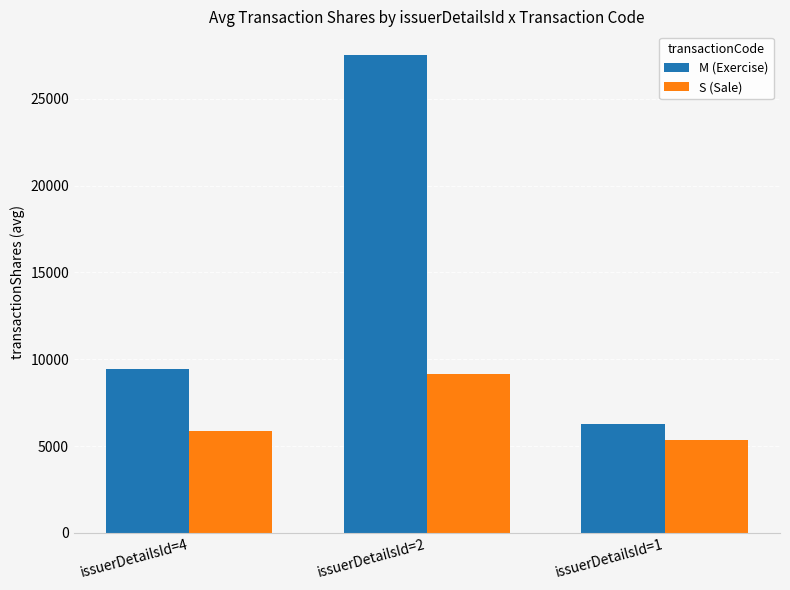

What is the value of the M (Exercise) bar at the 2nd from the left?

27500.0